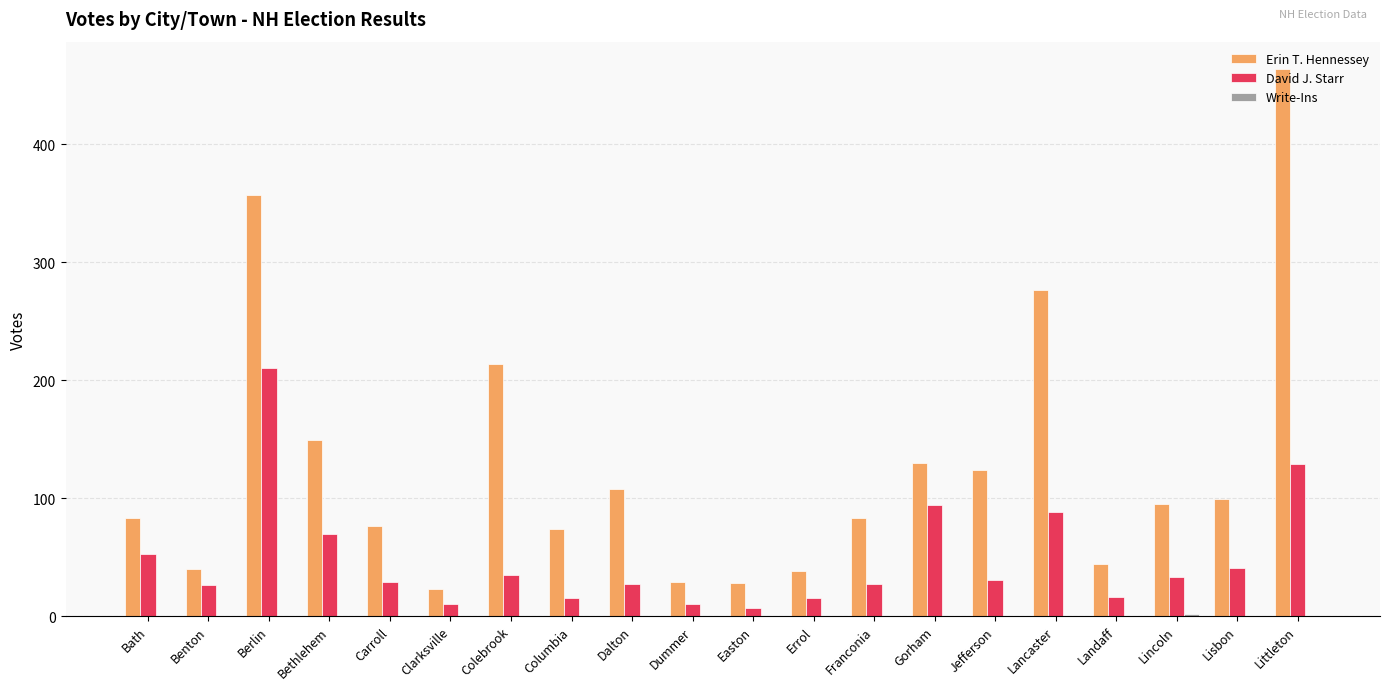

At which category is the sum across all series the highest?

Littleton